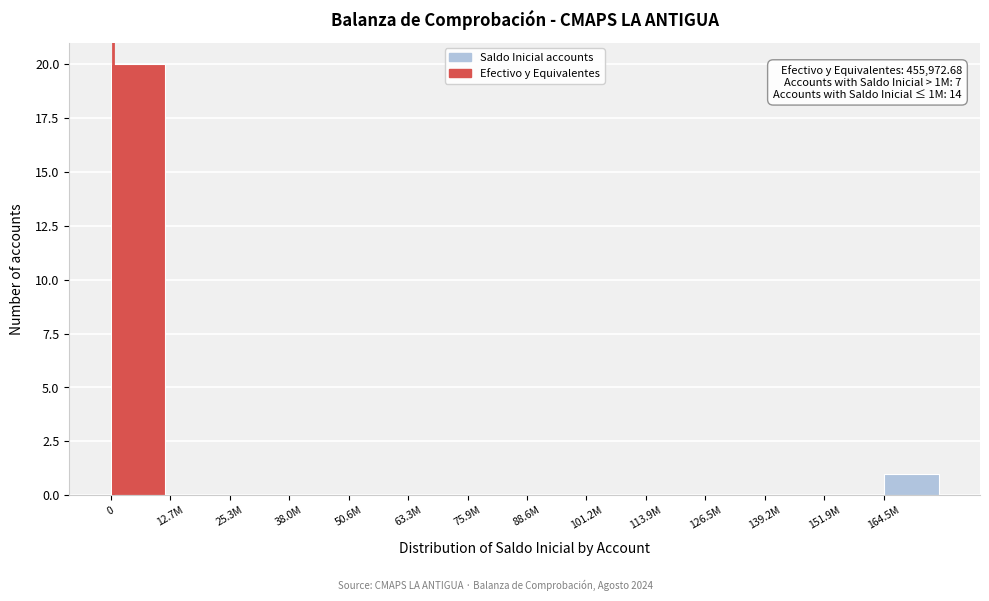

Reading left to right, extract all data points from this chart.

0=20	12.7M=0	25.3M=0	38.0M=0	50.6M=0	63.3M=0	75.9M=0	88.6M=0	101.2M=0	113.9M=0	126.5M=0	139.2M=0	151.9M=0	164.5M=1